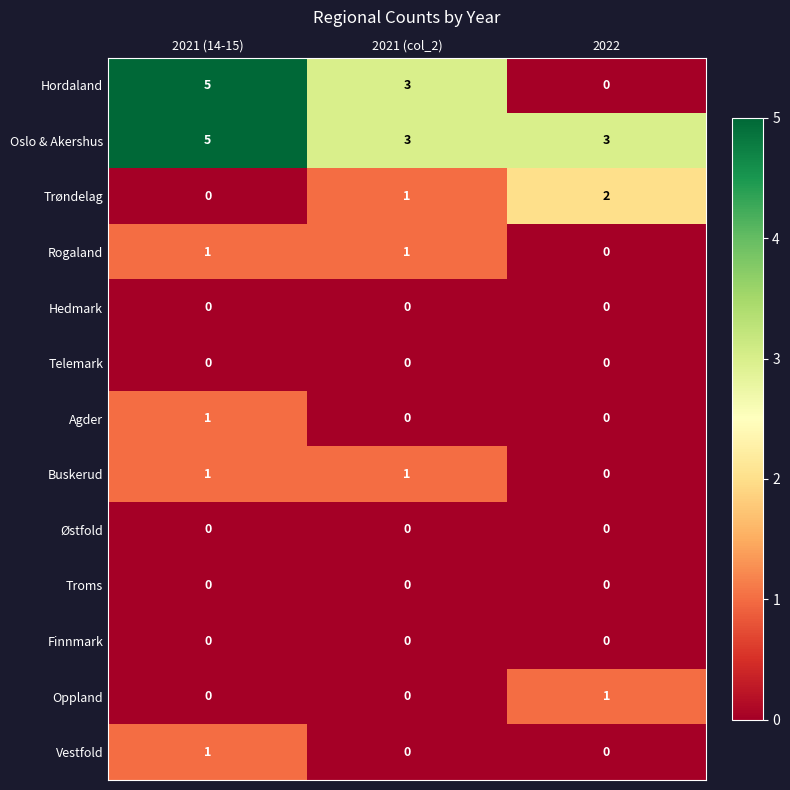

At how many categories does at least one series exceed 0?

3